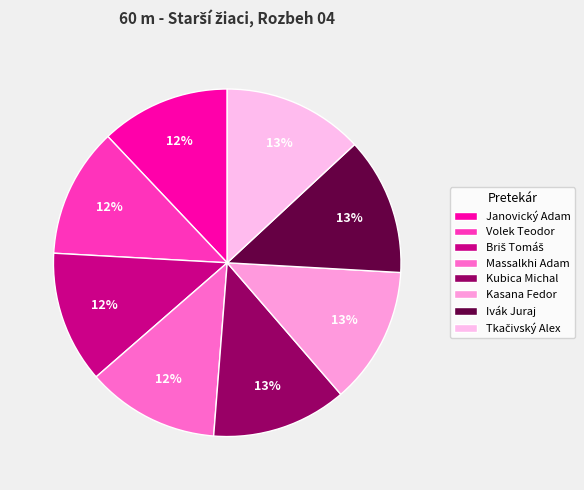

Does any single category account for the majority?

No